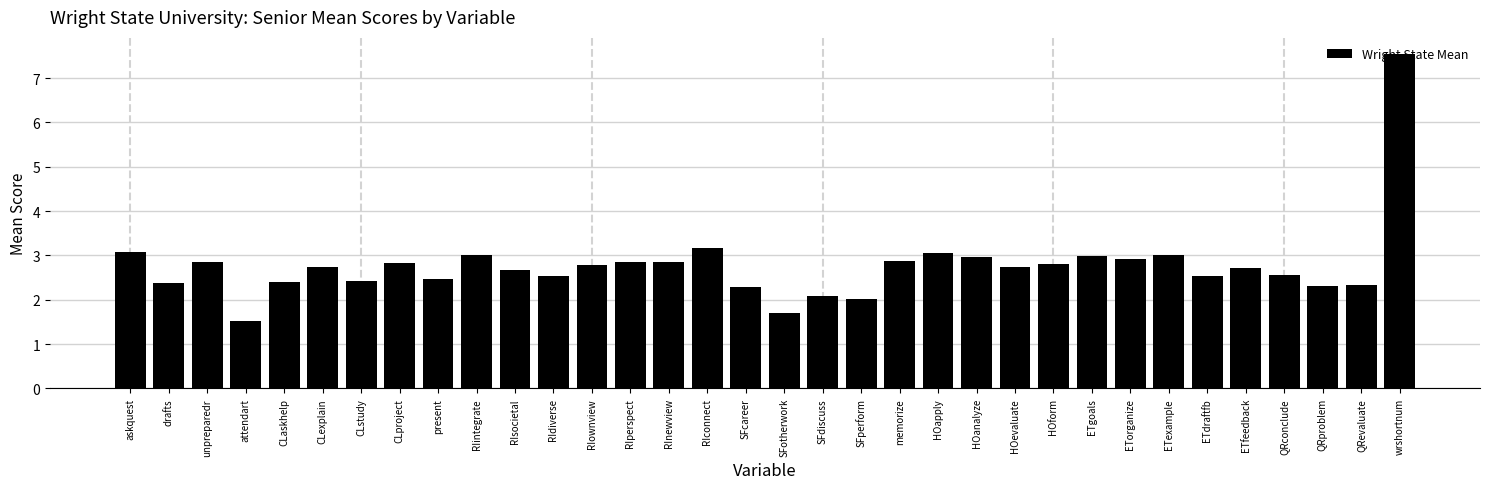

What is the value of the 25th bar from the left?

2.8